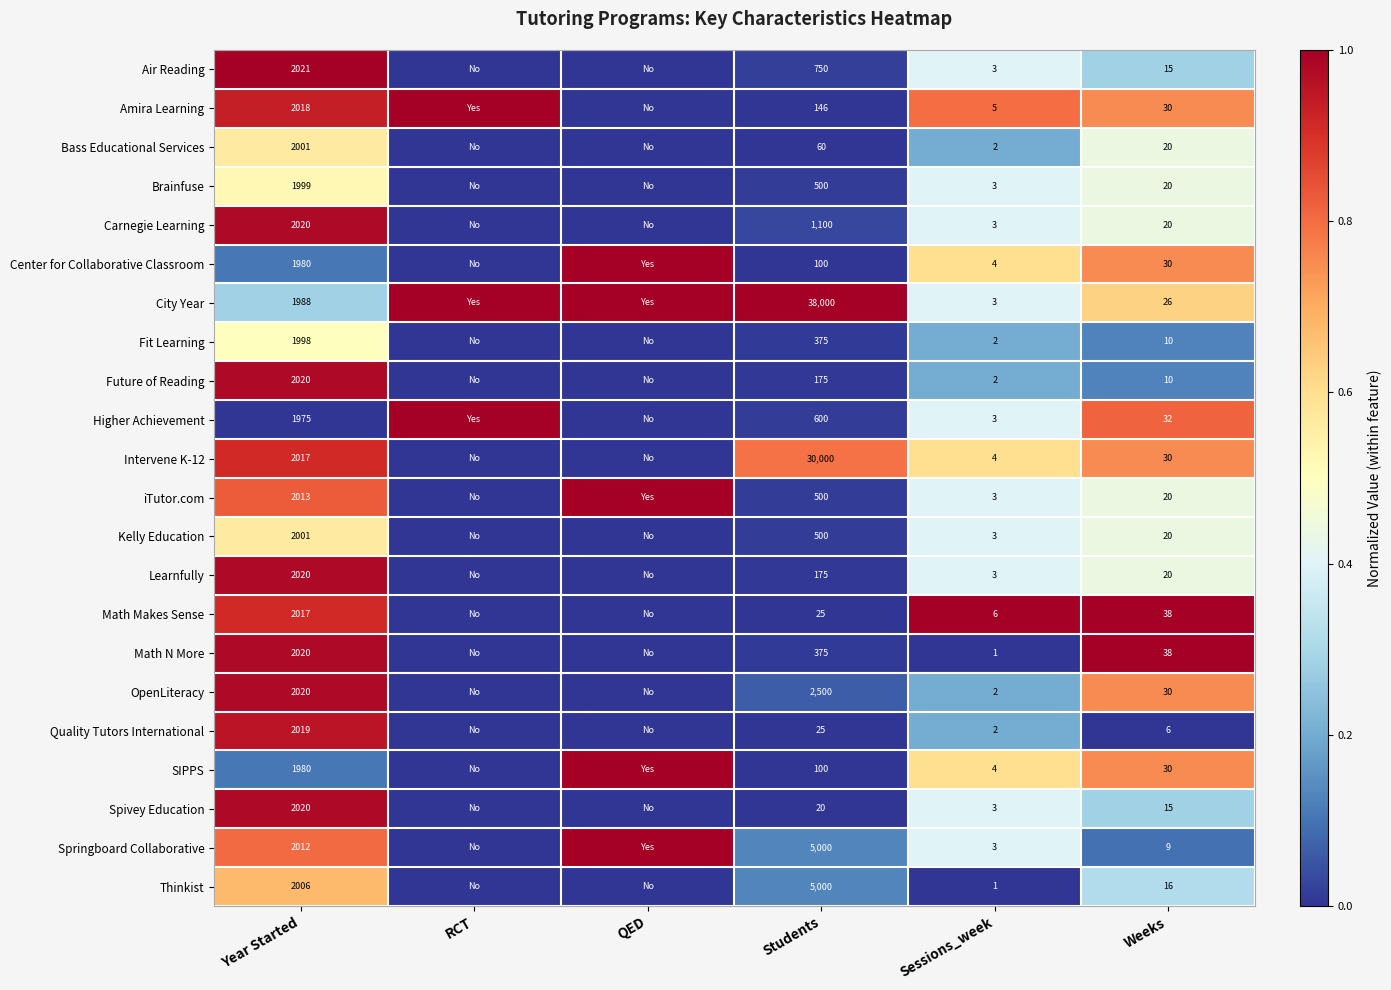

At how many categories does at least one series exceed 0?

6